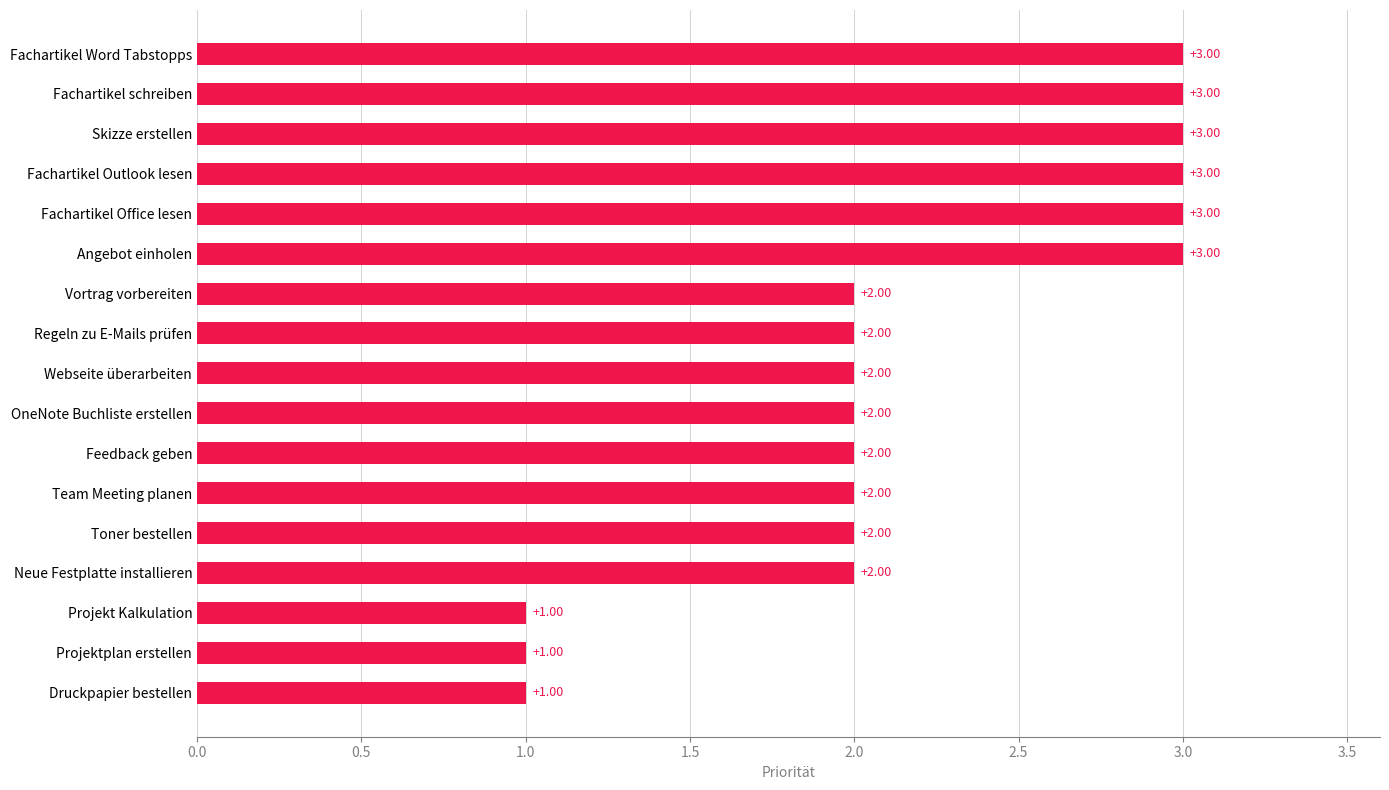

What is the sum of all values?

37